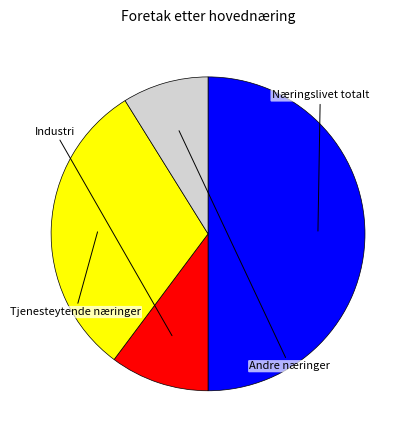

Is the sum of Tjenesteytende næringer and Næringslivet totalt greater than half?

Yes